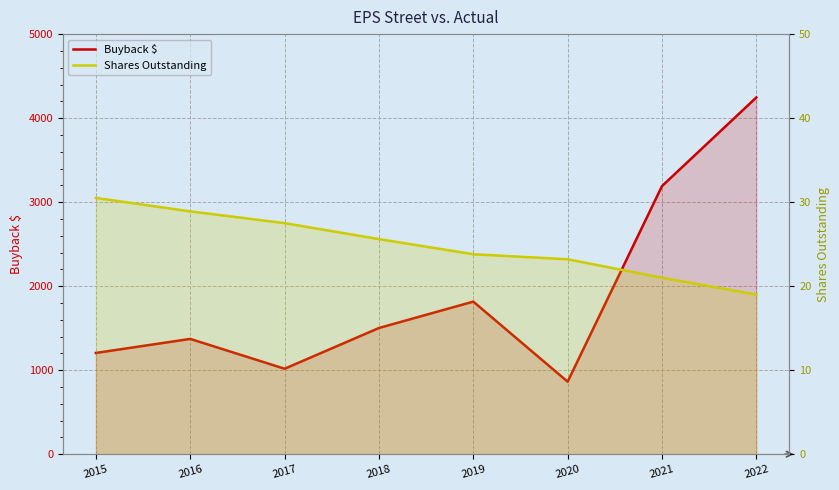

True or false: Shares Outstanding and Buyback $ cross at least once.

False